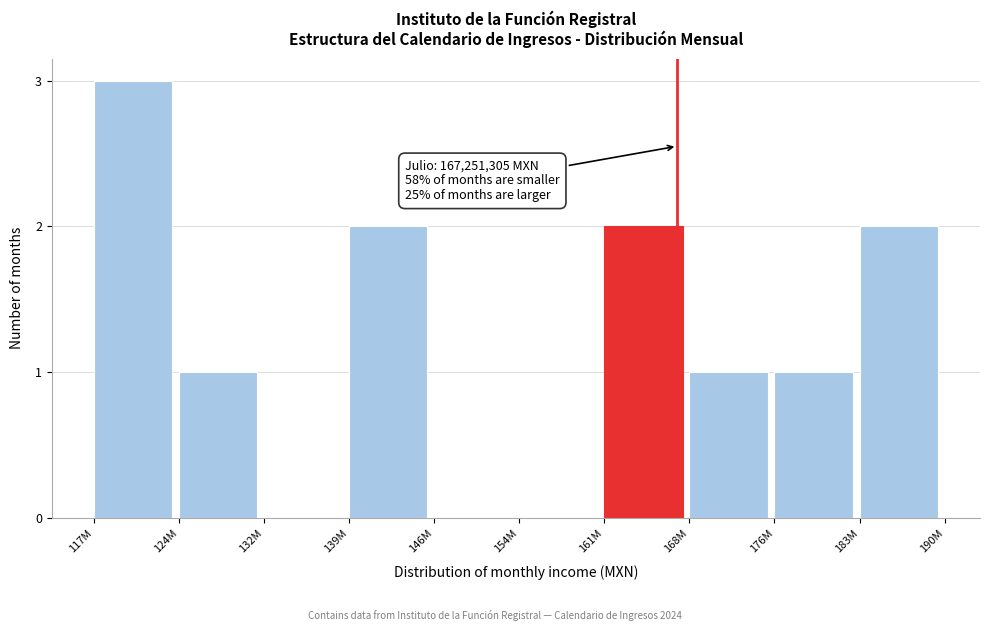

Reading left to right, what are all the values shown in this chart?

117M=3	124M=1	132M=0	139M=2	146M=0	154M=0	161M=2	168M=1	176M=1	183M=2